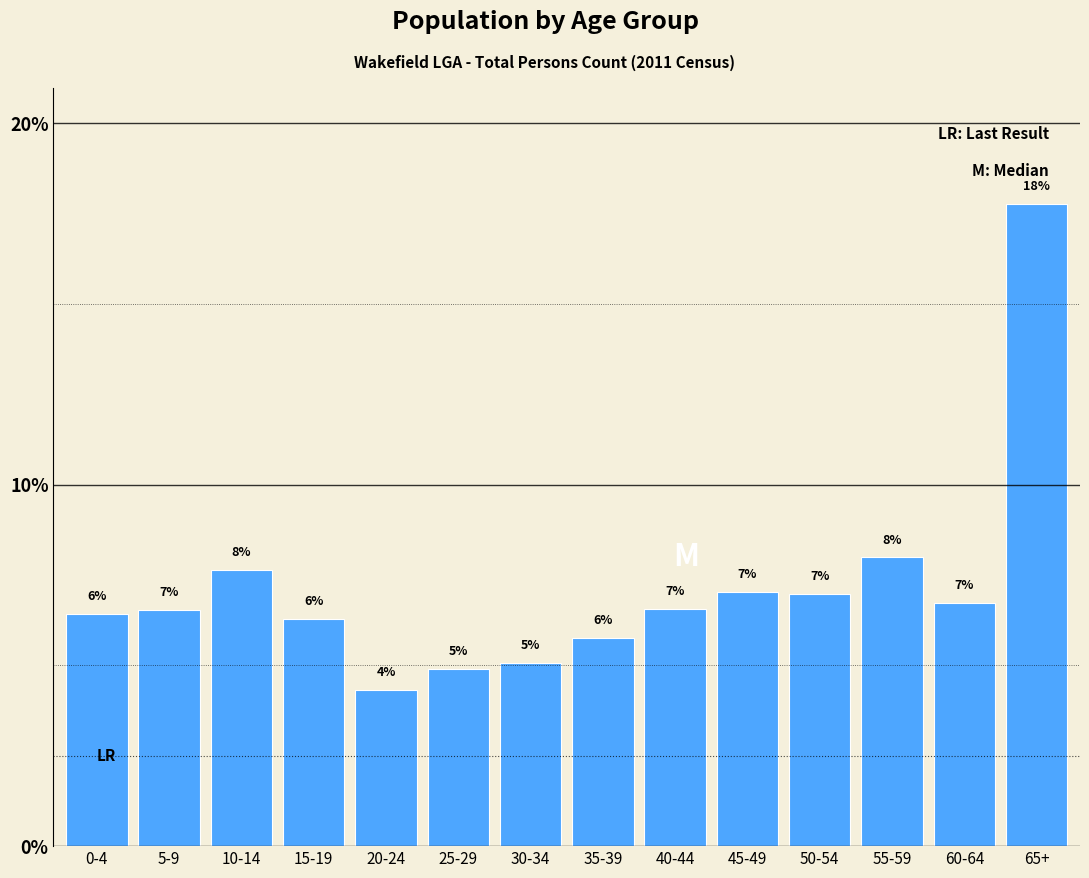

The value at 25-29 is 7.2. True or false?

False